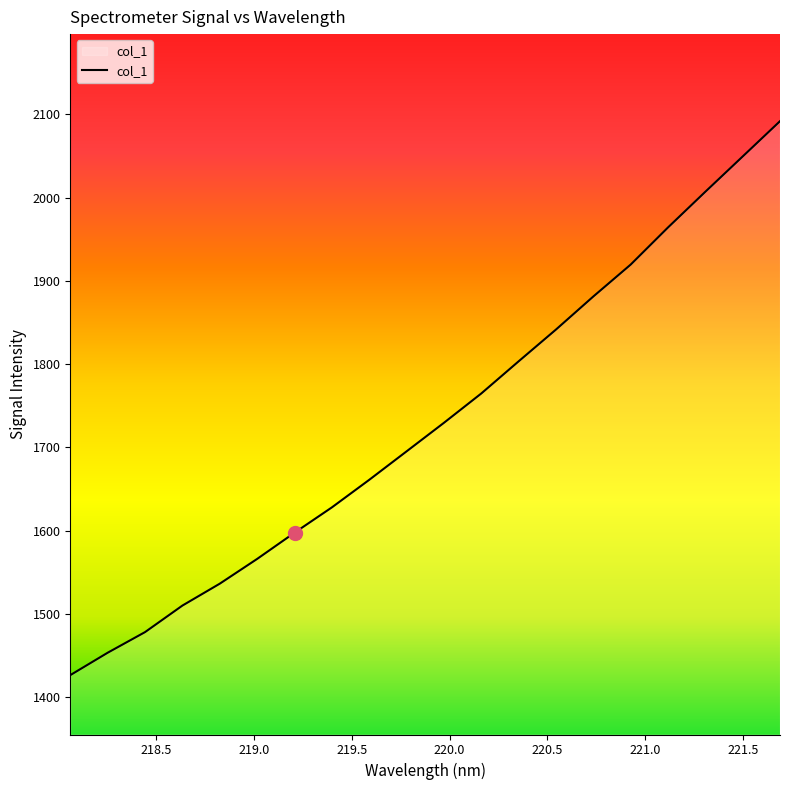

How many lines are shown in the chart?

1